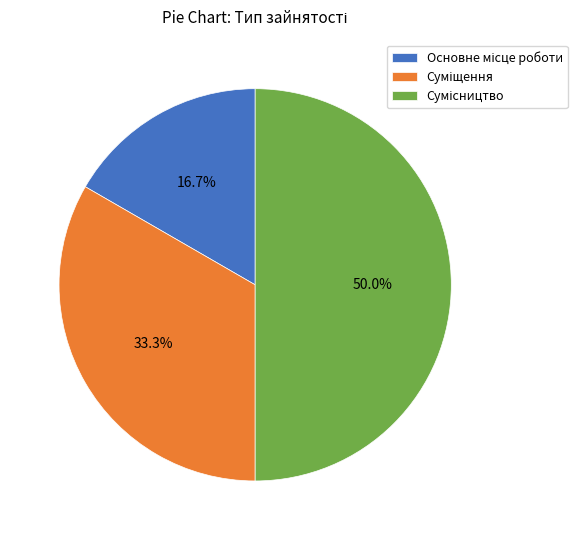

To the nearest percent, what is the difference between the Сумісництво and Суміщення slice percentages?

17%